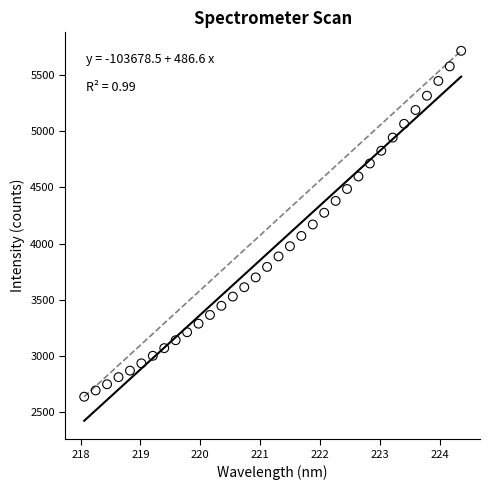

What is the range of X values (max minus min)?

6.3